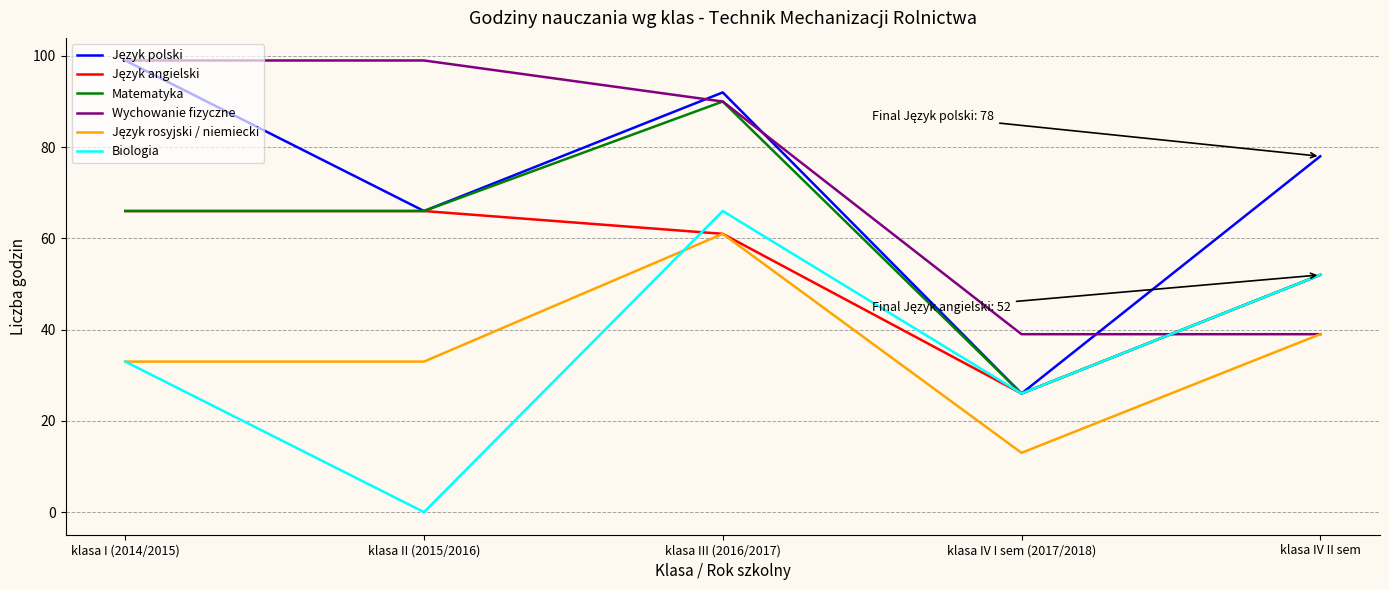

What is the total value across all series at klasa II (2015/2016)?

330